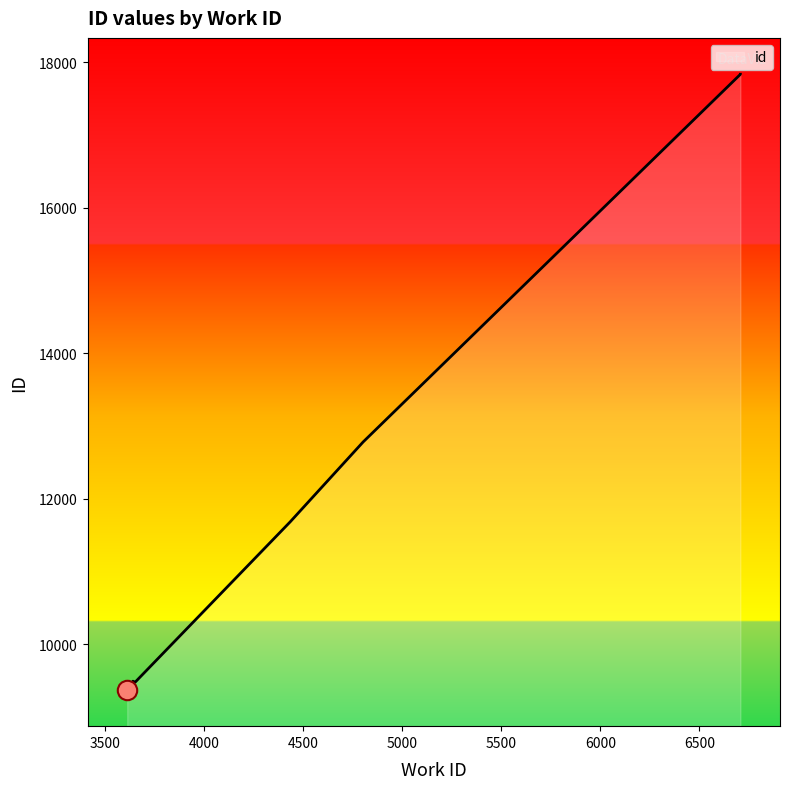

What is the minimum value shown in the chart?

9374